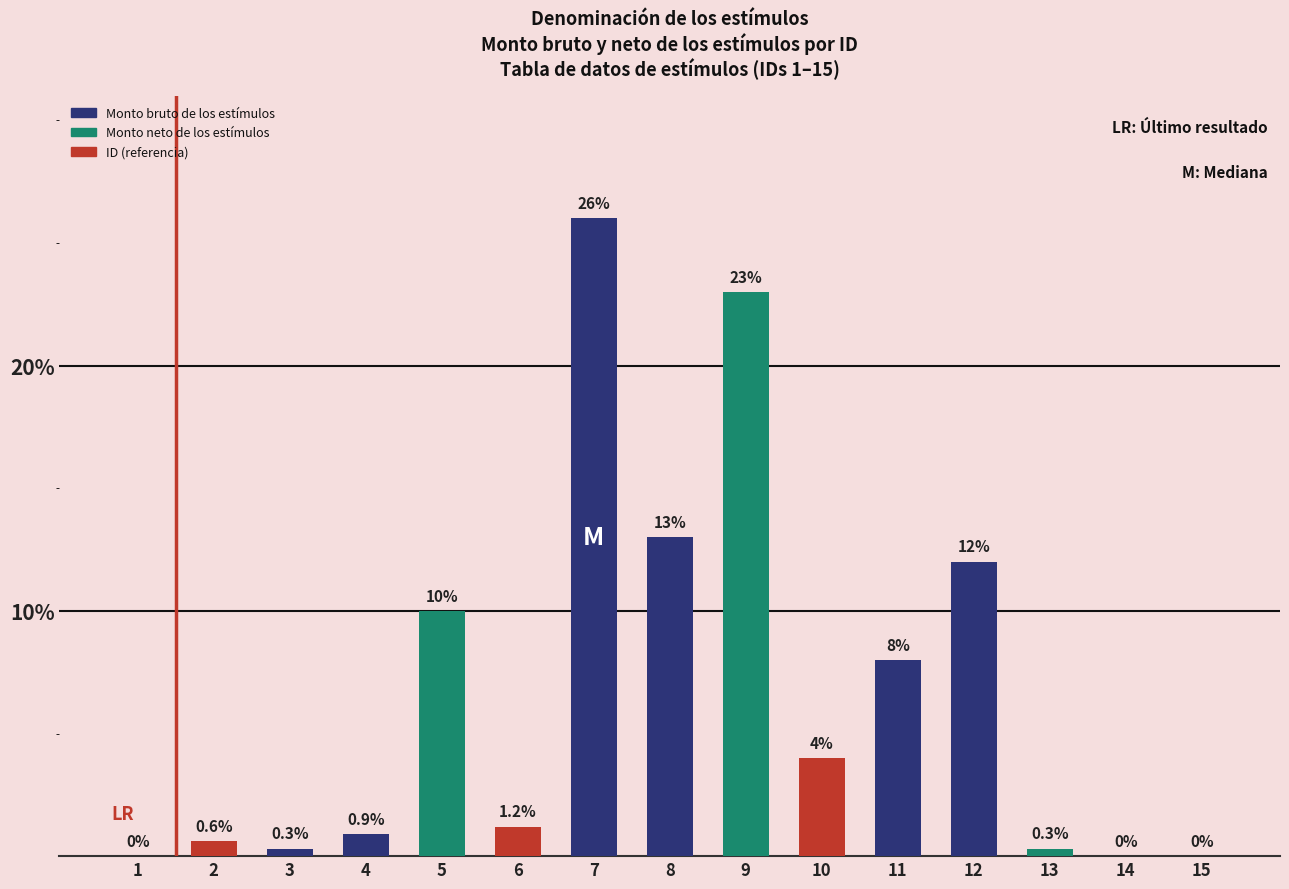

What is the greatest value displayed?

26.0